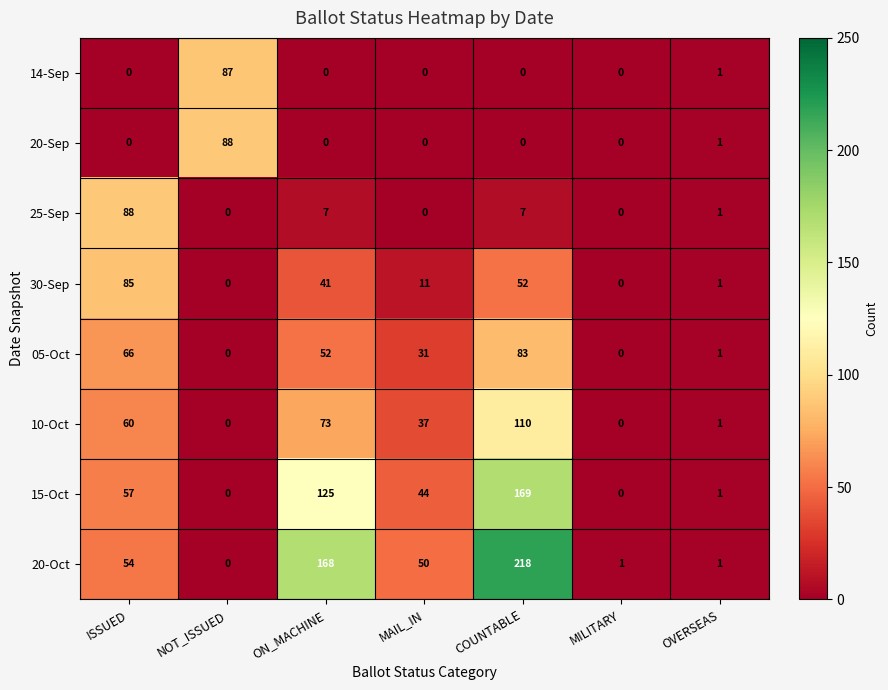

Which series has the largest total across all categories?

20-Oct